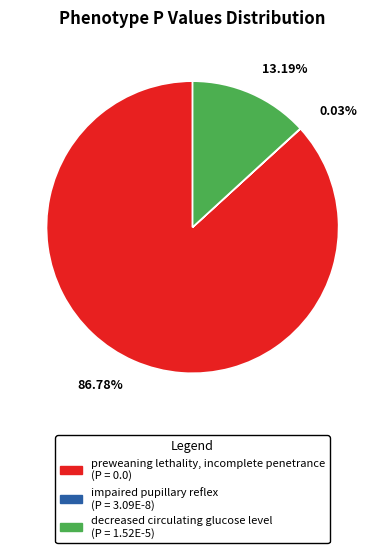

Is preweaning lethality, incomplete penetrance the majority of the pie?

Yes